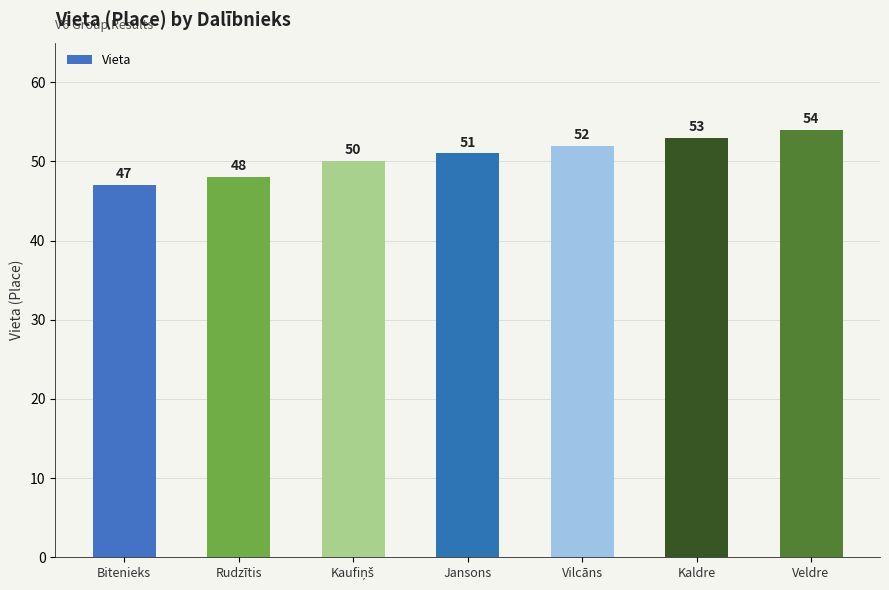

Approximately how many times larger is the value at Bitenieks compared to Kaldre?

0.9